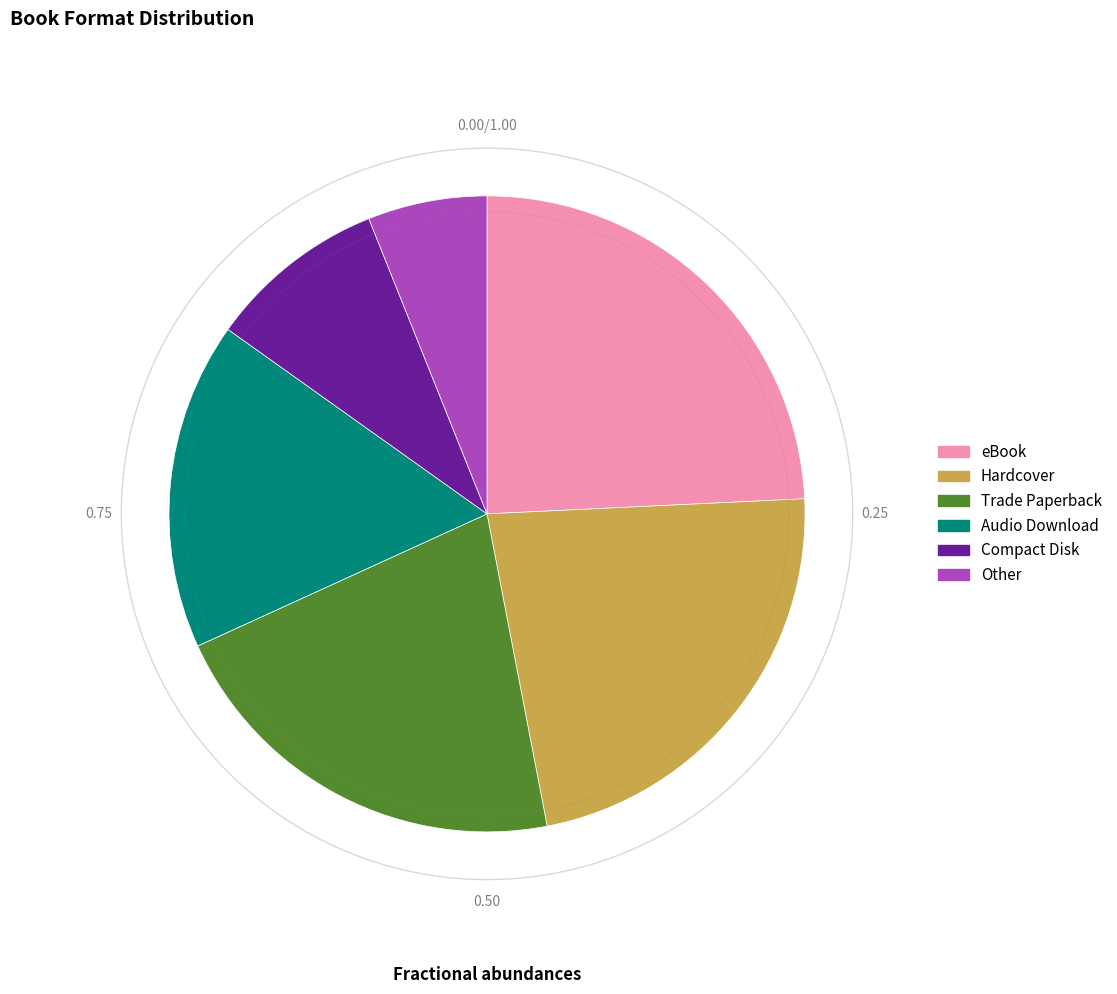

How many slices are in this pie chart?

6